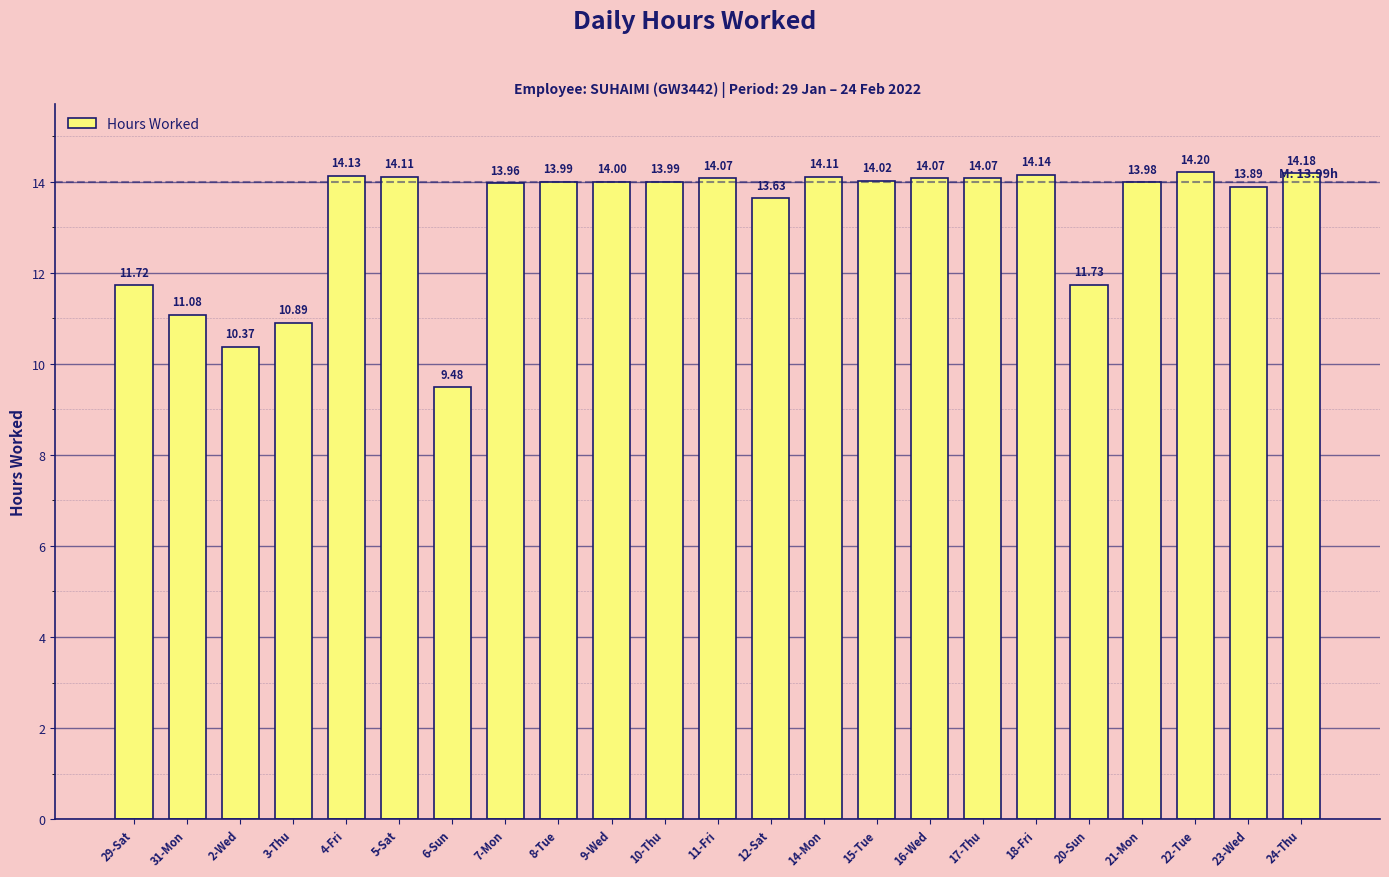

How many values exceed 13?

17